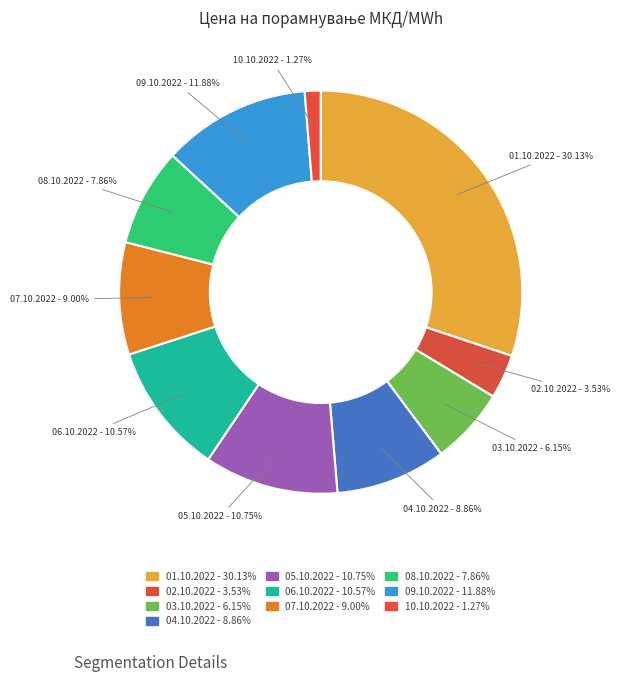

Count the number of slices in the pie.

10